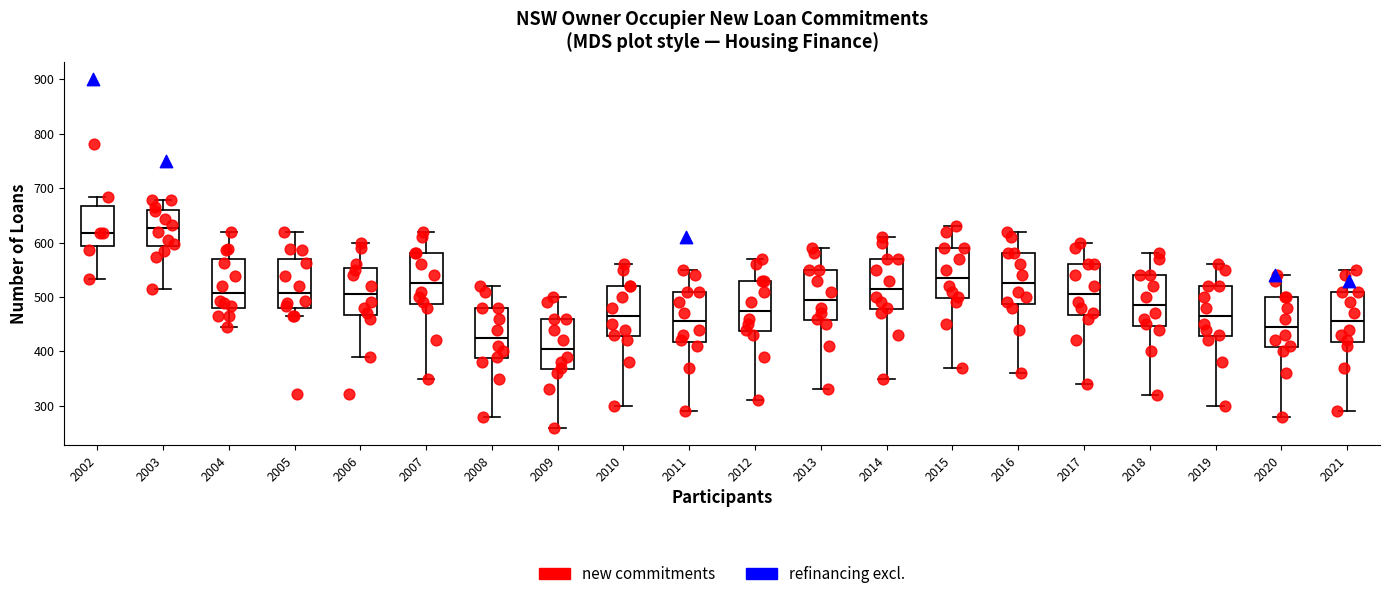

Reading left to right, read every box against the y-axis: the position of its median line, the range the box covers, and the ends of its whiskers. The values are not printed on the chart, so give them approximately, as read against the axis.

2002: median 620, box 590 to 670, whiskers 530 to 680
2003: median 630, box 590 to 660, whiskers 520 to 680
2004: median 510, box 480 to 570, whiskers 450 to 620
2005: median 510, box 480 to 570, whiskers 470 to 620
2006: median 510, box 470 to 550, whiskers 390 to 600
2007: median 530, box 490 to 580, whiskers 350 to 620
2008: median 430, box 390 to 480, whiskers 280 to 520
2009: median 410, box 370 to 460, whiskers 260 to 500
2010: median 470, box 430 to 520, whiskers 300 to 560
2011: median 460, box 420 to 510, whiskers 290 to 550
2012: median 480, box 440 to 530, whiskers 310 to 570
2013: median 500, box 460 to 550, whiskers 330 to 590
2014: median 520, box 480 to 570, whiskers 350 to 610
2015: median 540, box 500 to 590, whiskers 370 to 630
2016: median 530, box 490 to 580, whiskers 360 to 620
2017: median 510, box 470 to 560, whiskers 340 to 600
2018: median 490, box 450 to 540, whiskers 320 to 580
2019: median 470, box 430 to 520, whiskers 300 to 560
2020: median 450, box 410 to 500, whiskers 280 to 540
2021: median 460, box 420 to 510, whiskers 290 to 550